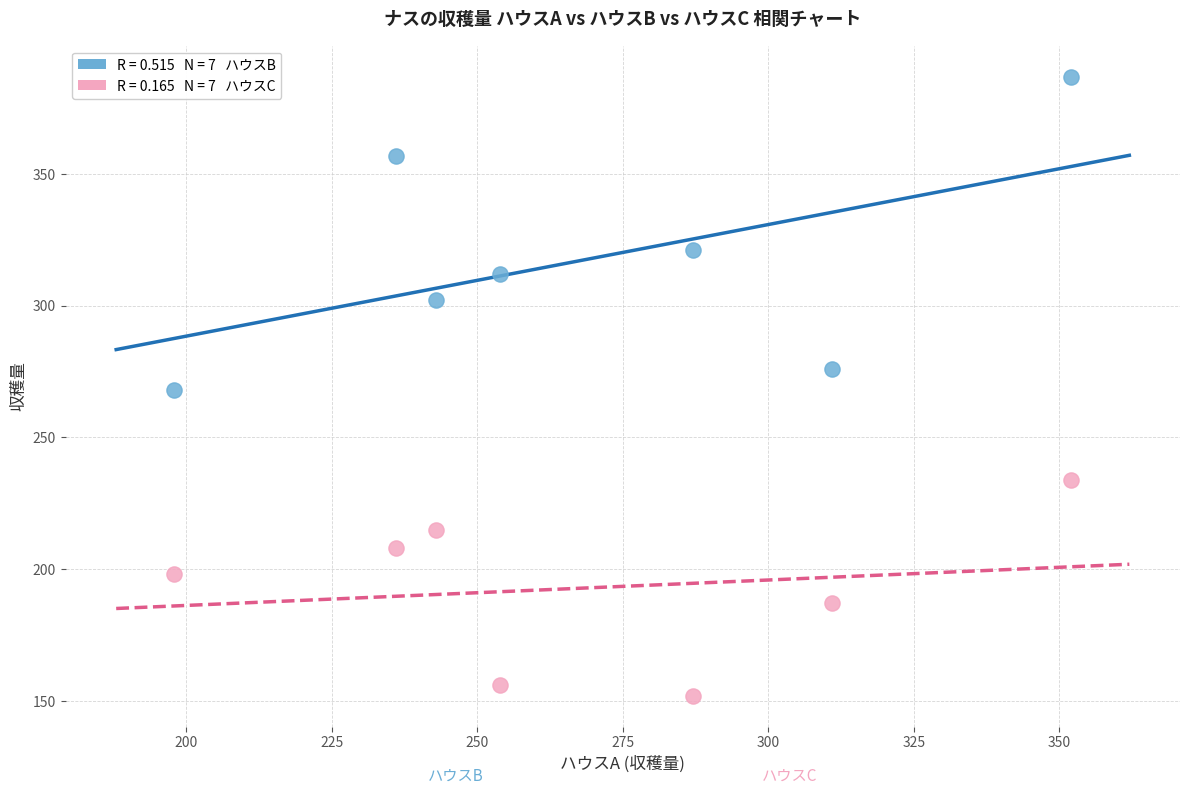

Across all data points, what is the range of X values (max minus min)?

154